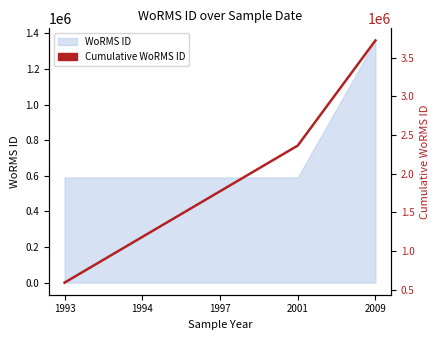

True or false: the data shows 2361729 at 2001.

True